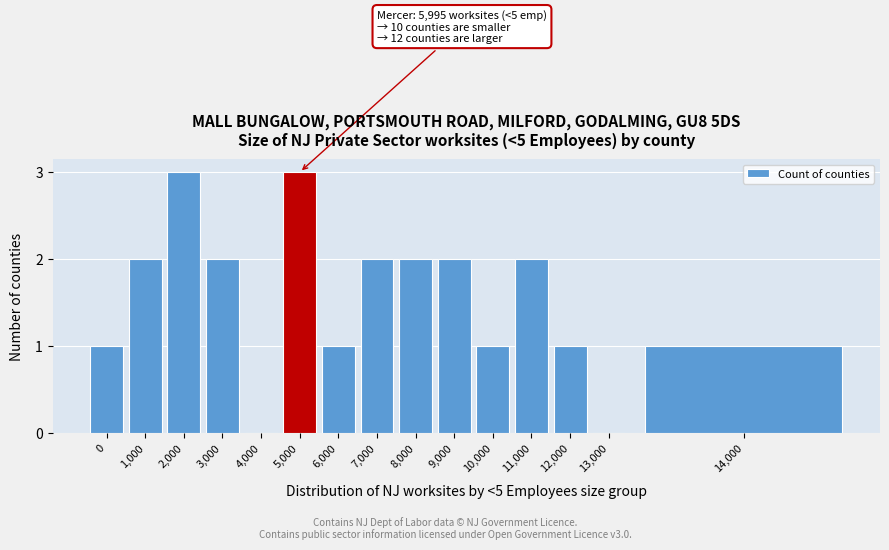

Reading left to right, extract all data points from this chart.

0=1	1,000=2	2,000=3	3,000=2	4,000=0	5,000=3	6,000=1	7,000=2	8,000=2	9,000=2	10,000=1	11,000=2	12,000=1	13,000=0	14,000=1